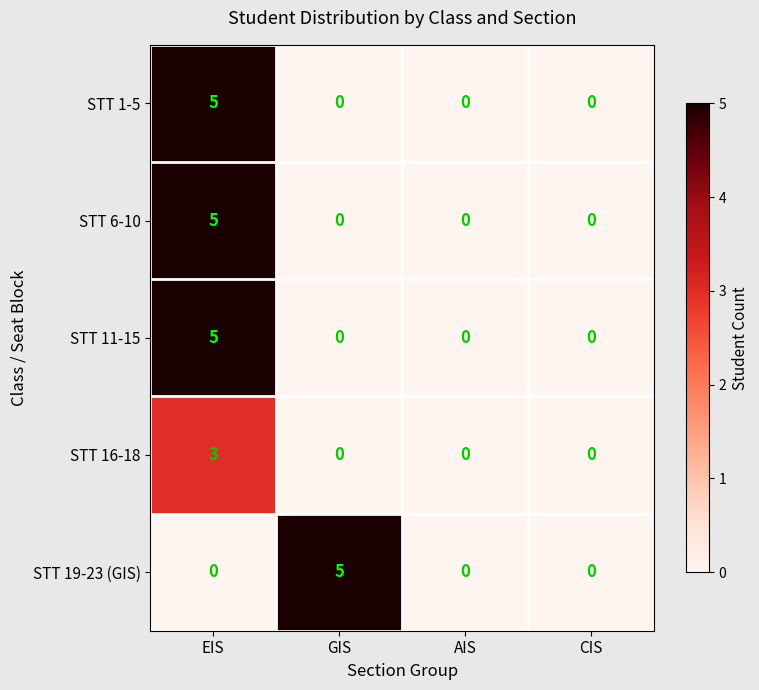

Count the number of categories in the chart.

4